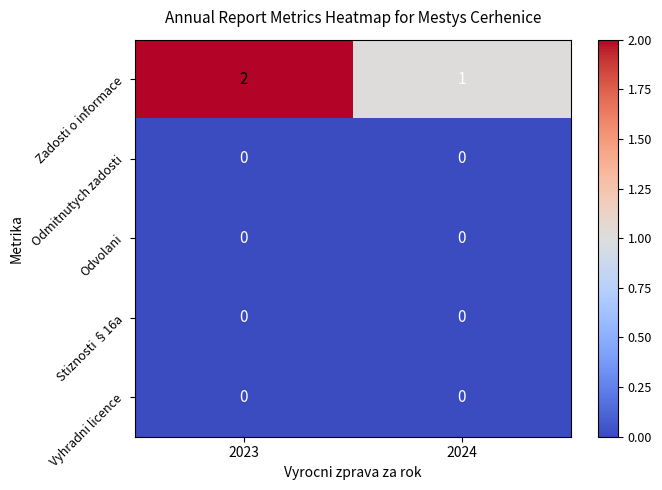

What is the greatest value displayed?

2